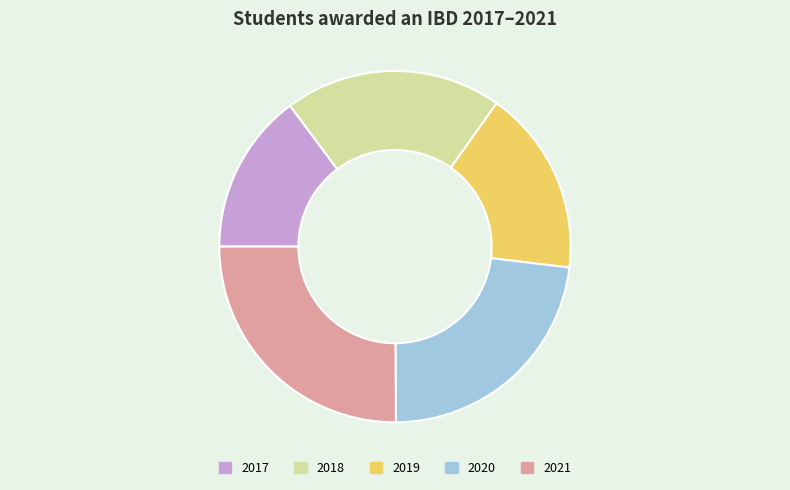

Which category has the biggest portion of the pie?

2021